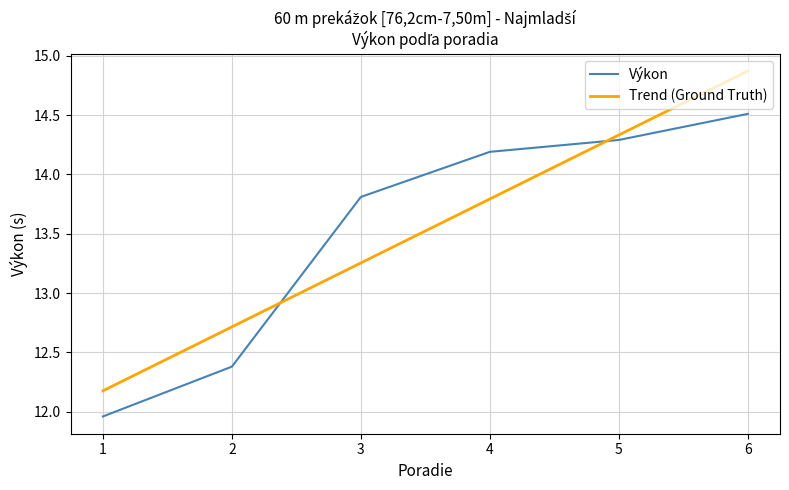

How many lines are shown in the chart?

2